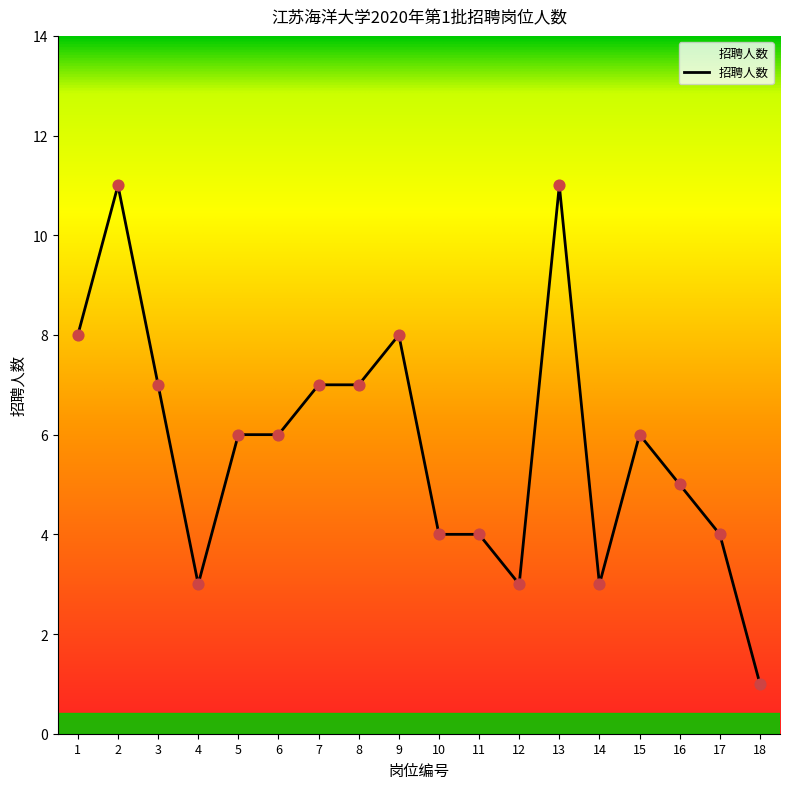

What is the change in value from 2 to 6?

-5